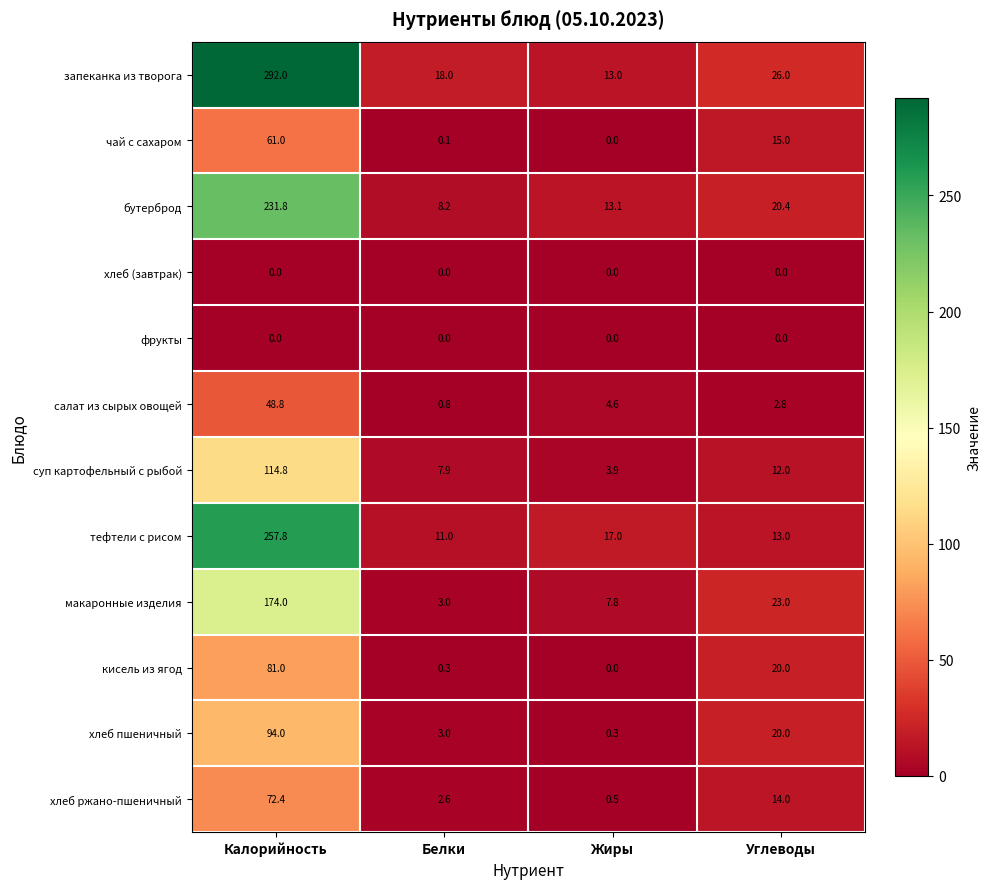

What is the difference between the highest and lowest values at Белки?

18.0